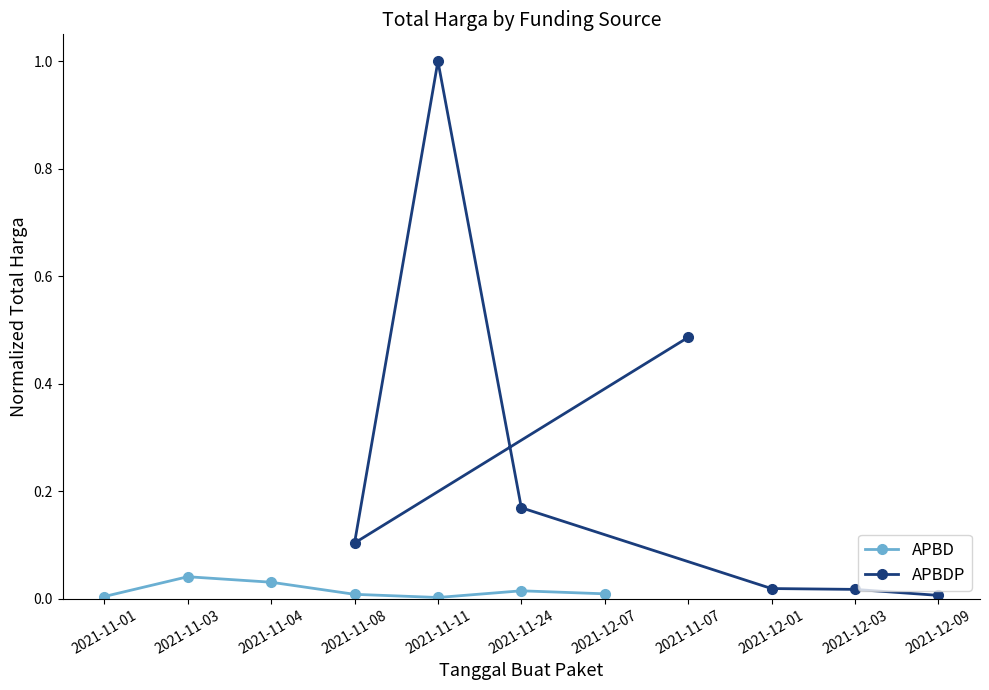

The value of APBD at 2021-11-01 is 0.0. True or false?

True